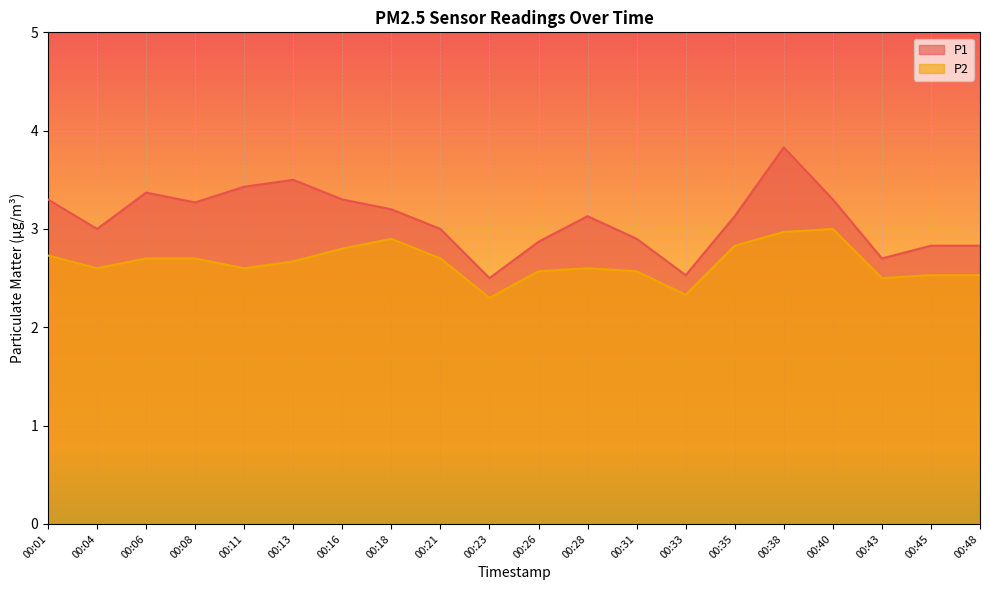

Where is P2 nearest to the value 2?

00:23